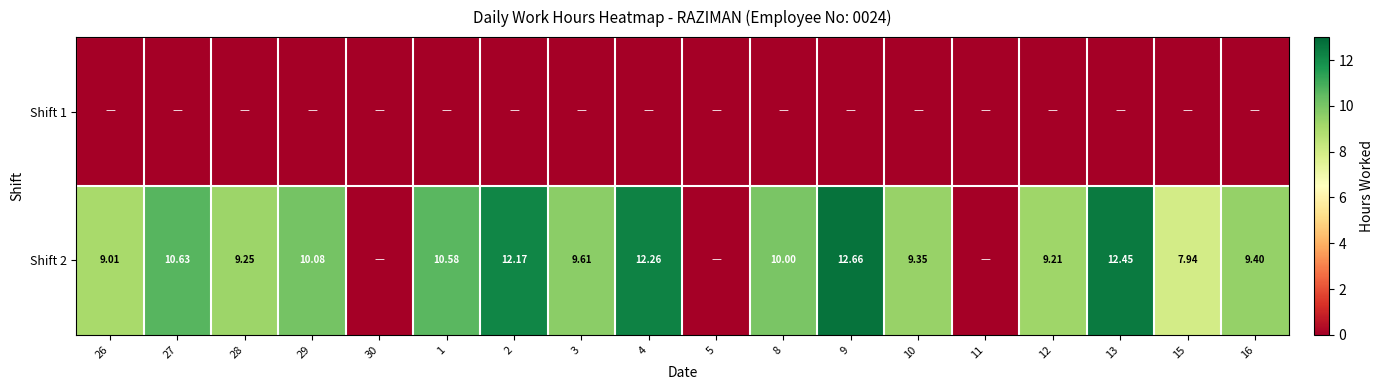

How many positive values does the Shift 2 series have?

15